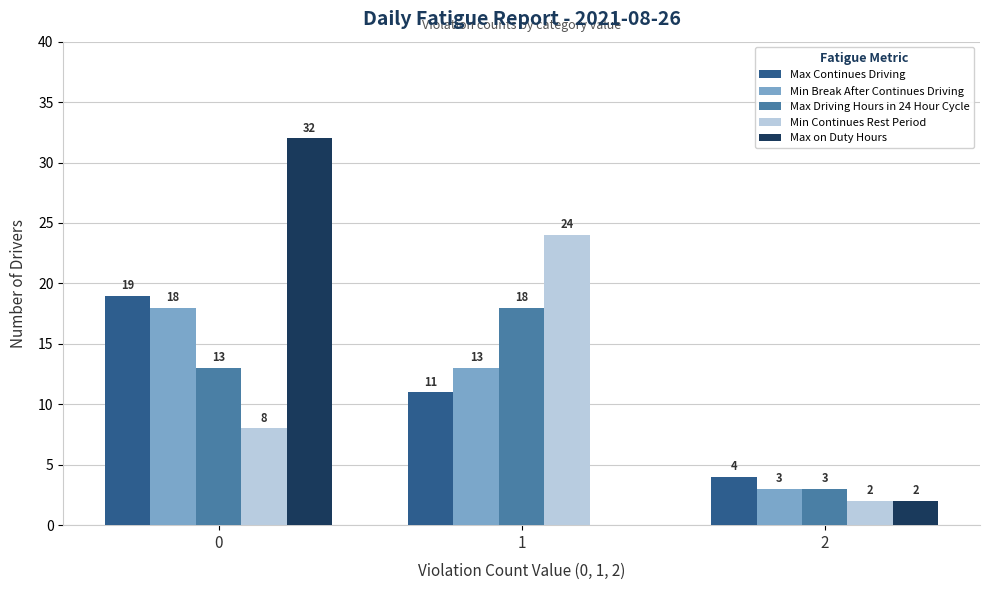

How many values in Max on Duty Hours are above zero?

2